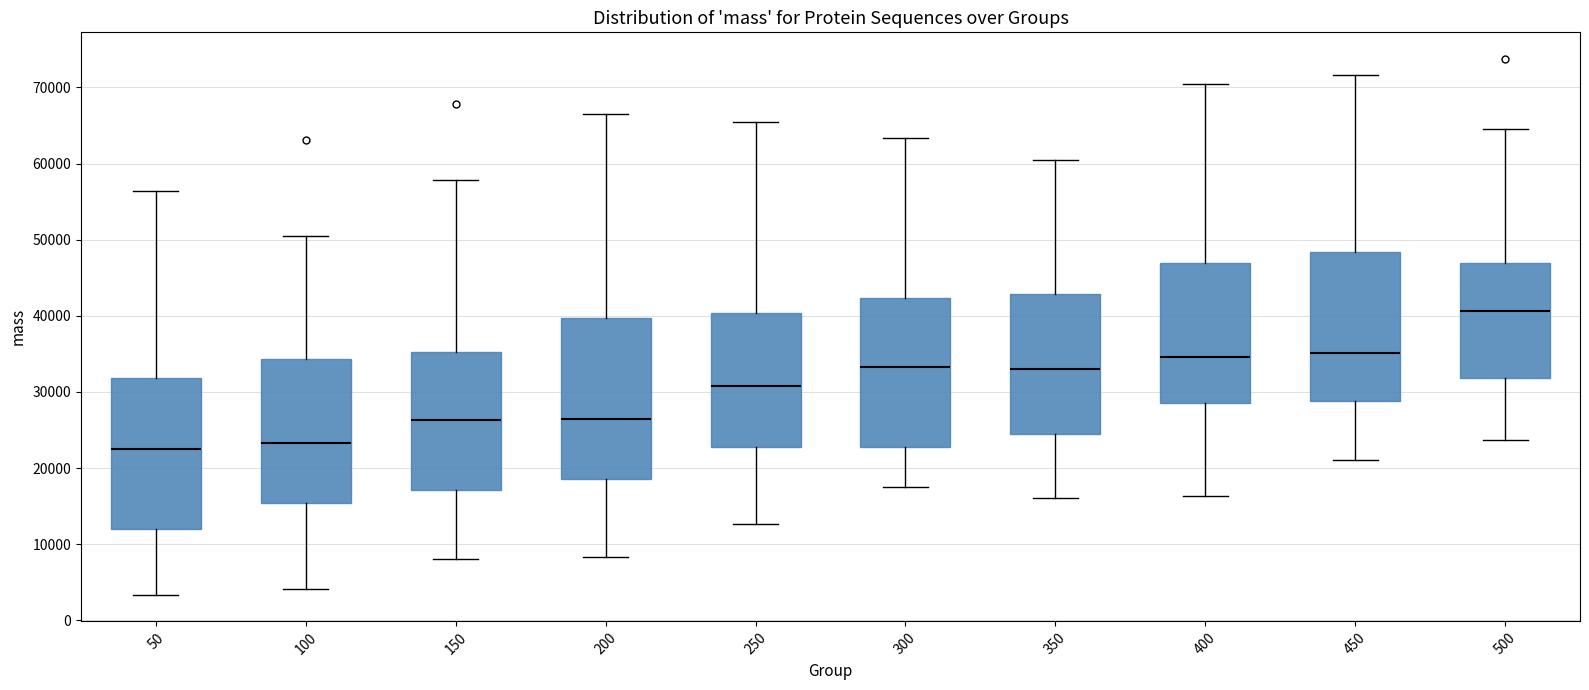

Reading left to right, read every box against the y-axis: the position of its median line, the range the box covers, and the ends of its whiskers. The values are not printed on the chart, so give them approximately, as read against the axis.

50: median 23000, box 12000 to 32000, whiskers 3000 to 56000
100: median 23000, box 15000 to 34000, whiskers 4000 to 51000
150: median 26000, box 17000 to 35000, whiskers 8000 to 58000
200: median 26000, box 19000 to 40000, whiskers 8000 to 66000
250: median 31000, box 23000 to 40000, whiskers 13000 to 65000
300: median 33000, box 23000 to 42000, whiskers 18000 to 63000
350: median 33000, box 25000 to 43000, whiskers 16000 to 60000
400: median 35000, box 29000 to 47000, whiskers 16000 to 70000
450: median 35000, box 29000 to 48000, whiskers 21000 to 72000
500: median 41000, box 32000 to 47000, whiskers 24000 to 64000